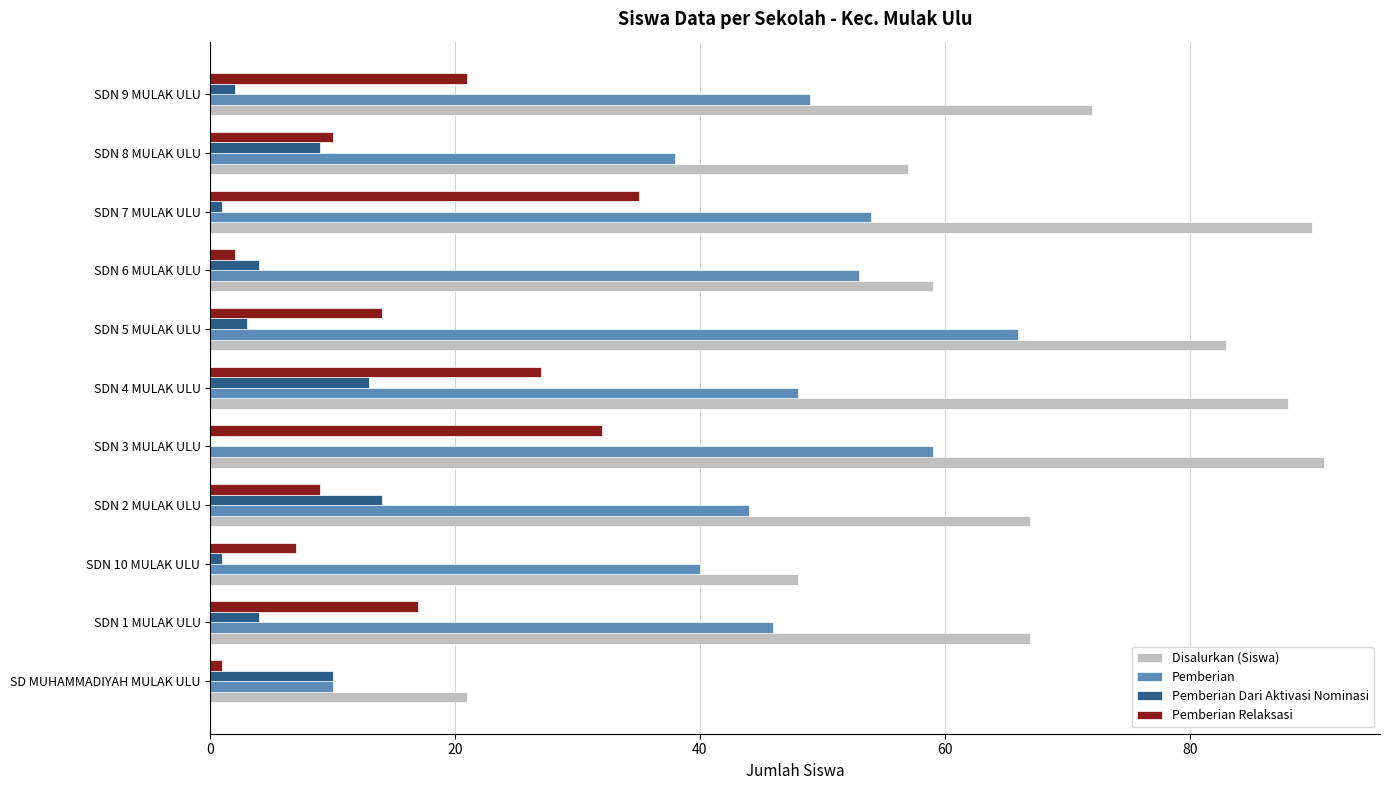

What is the sum of all Disalurkan (Siswa) values?

743